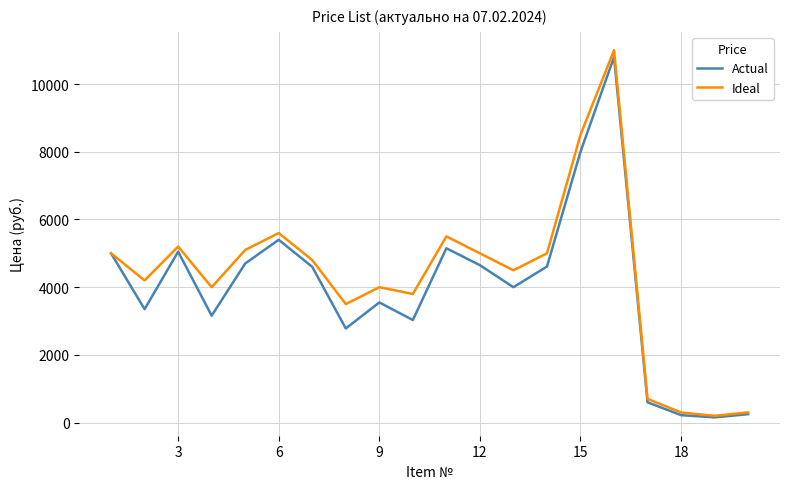

Which series has the widest spread of values?

Ideal